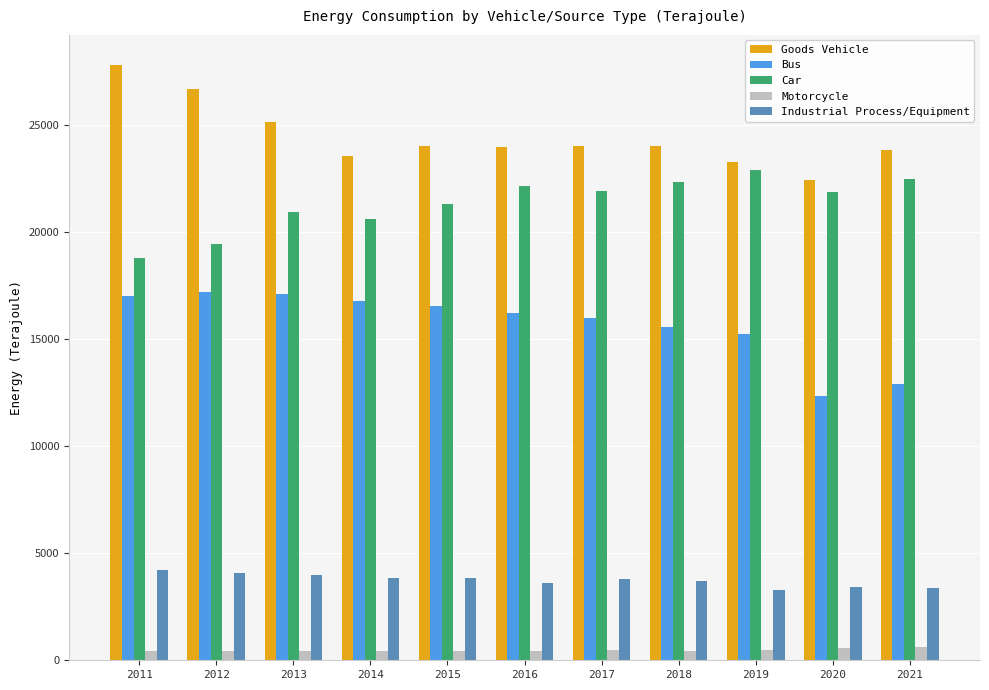

At how many categories does at least one series exceed 11530?

11